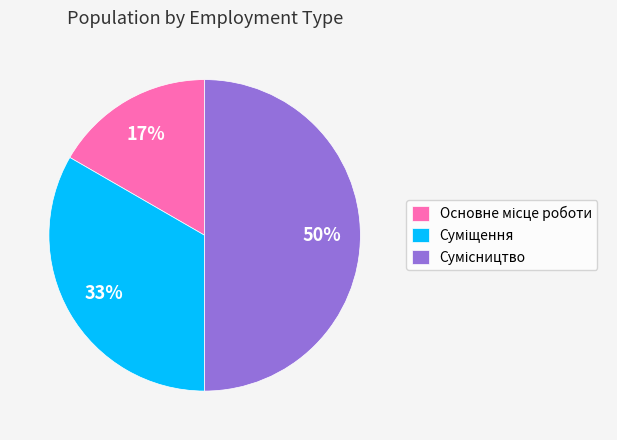

To the nearest percent, what is the average slice percentage?

33%